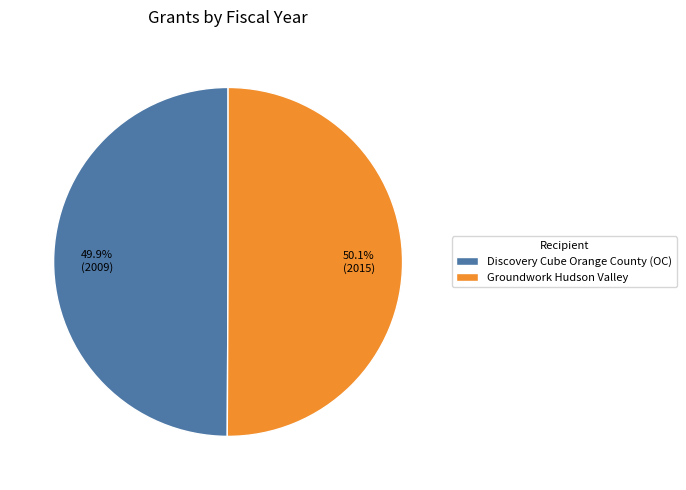

Approximately how many times larger is the value at Discovery Cube Orange County (OC) compared to Groundwork Hudson Valley?

1.0